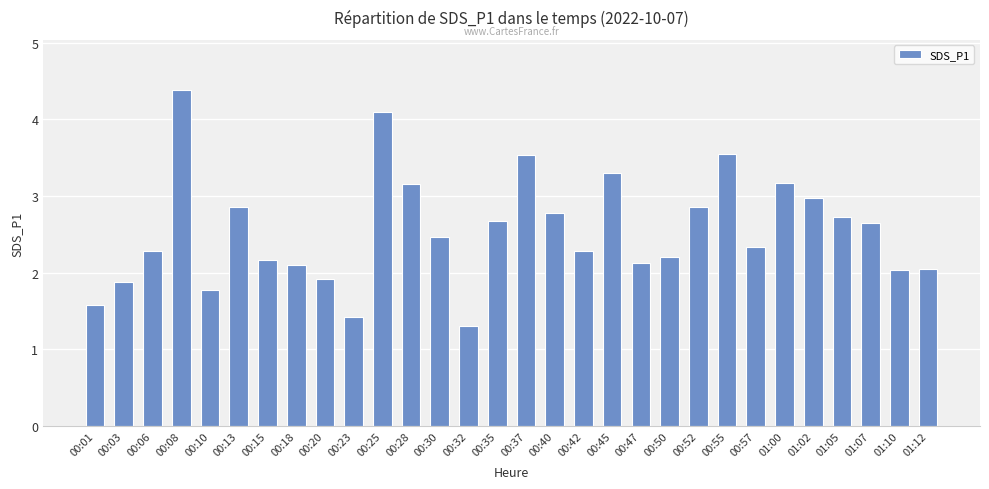

What is the greatest value displayed?

4.4